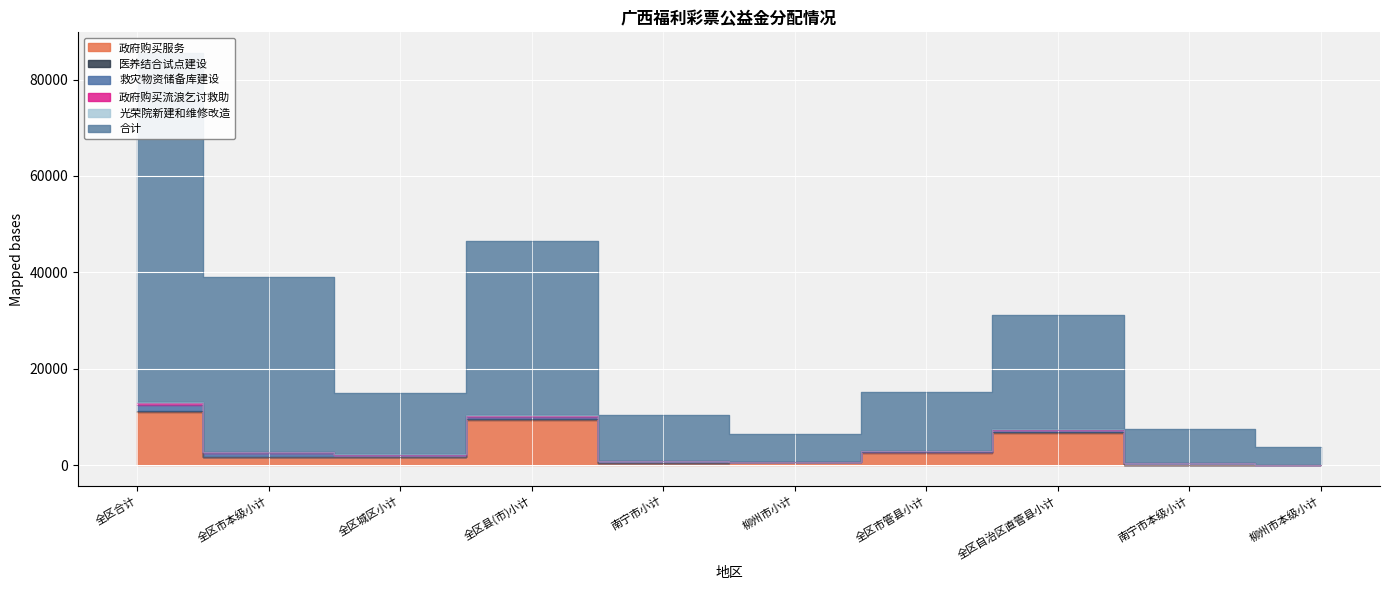

What position from the left is 柳州市小计?

6